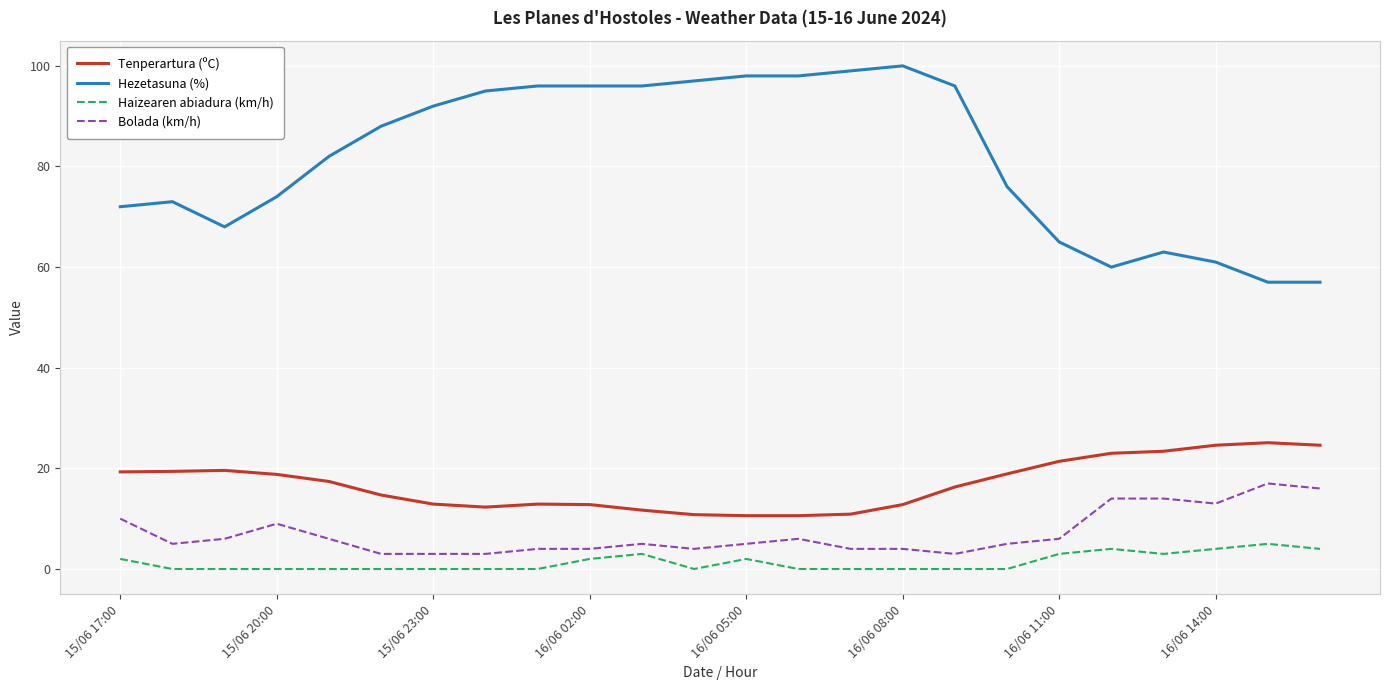

Which series has the widest spread of values?

Hezetasuna (%)